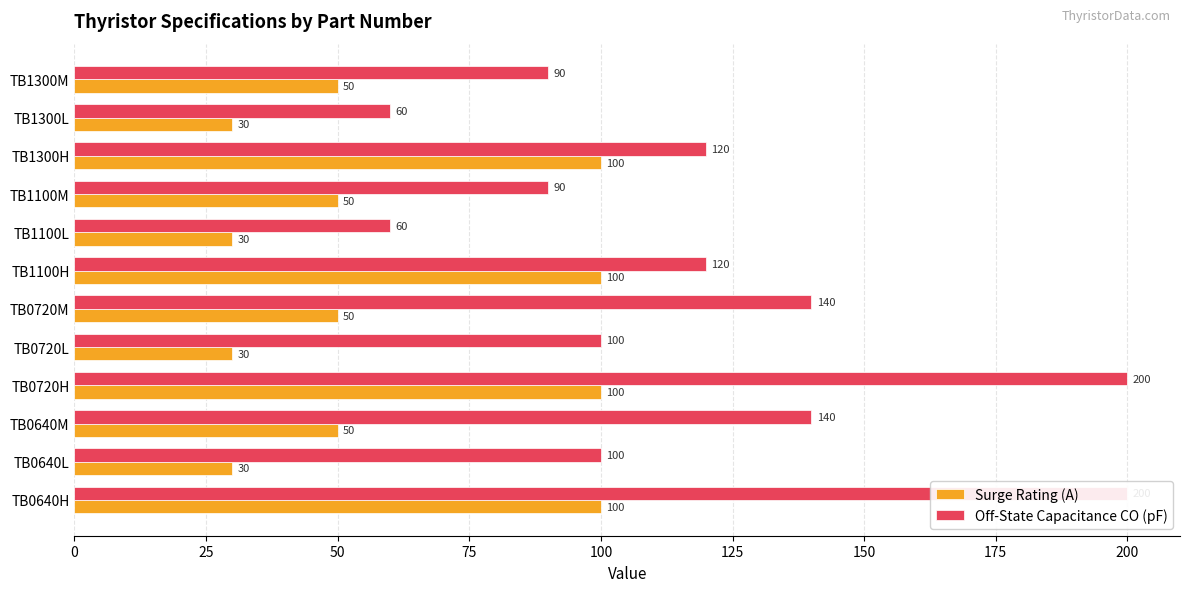

What is the minimum value for Surge Rating (A)?

30